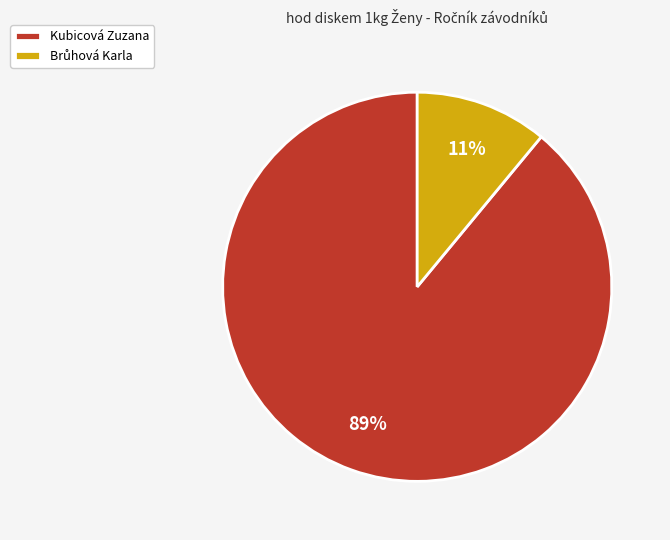

Which category has the biggest portion of the pie?

Kubicová Zuzana